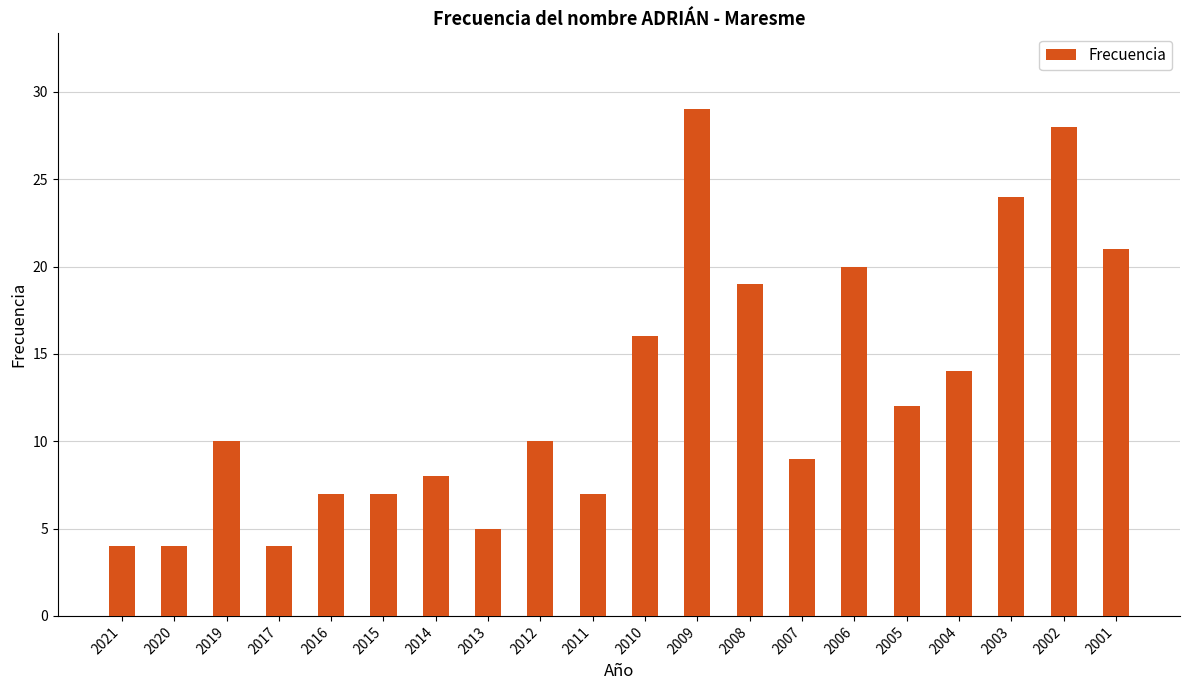

What is the approximate value at 2011?

7